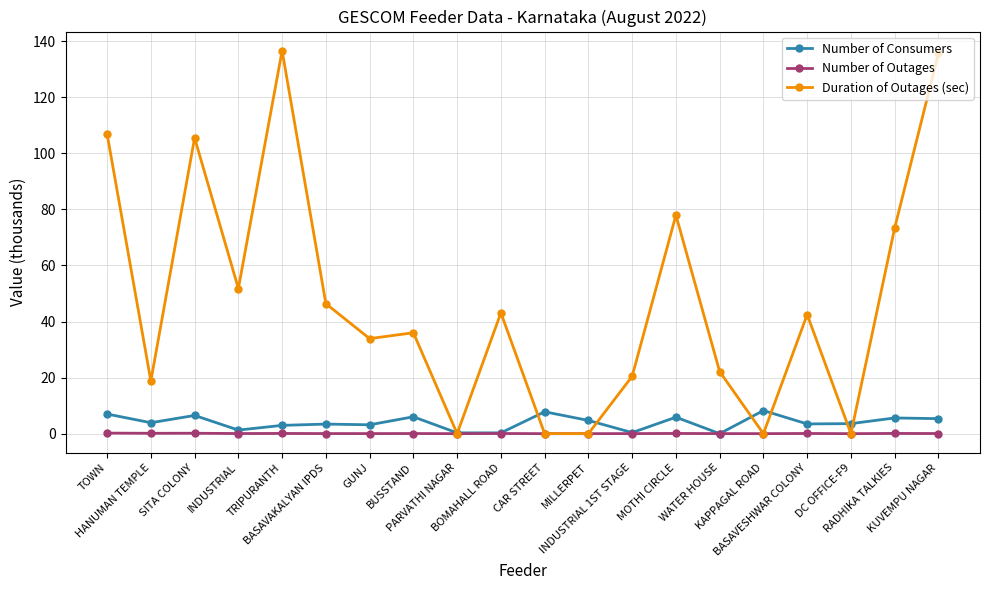

Is it true that Number of Outages equals 0.0 at BASAVAKALYAN IPDS?

True